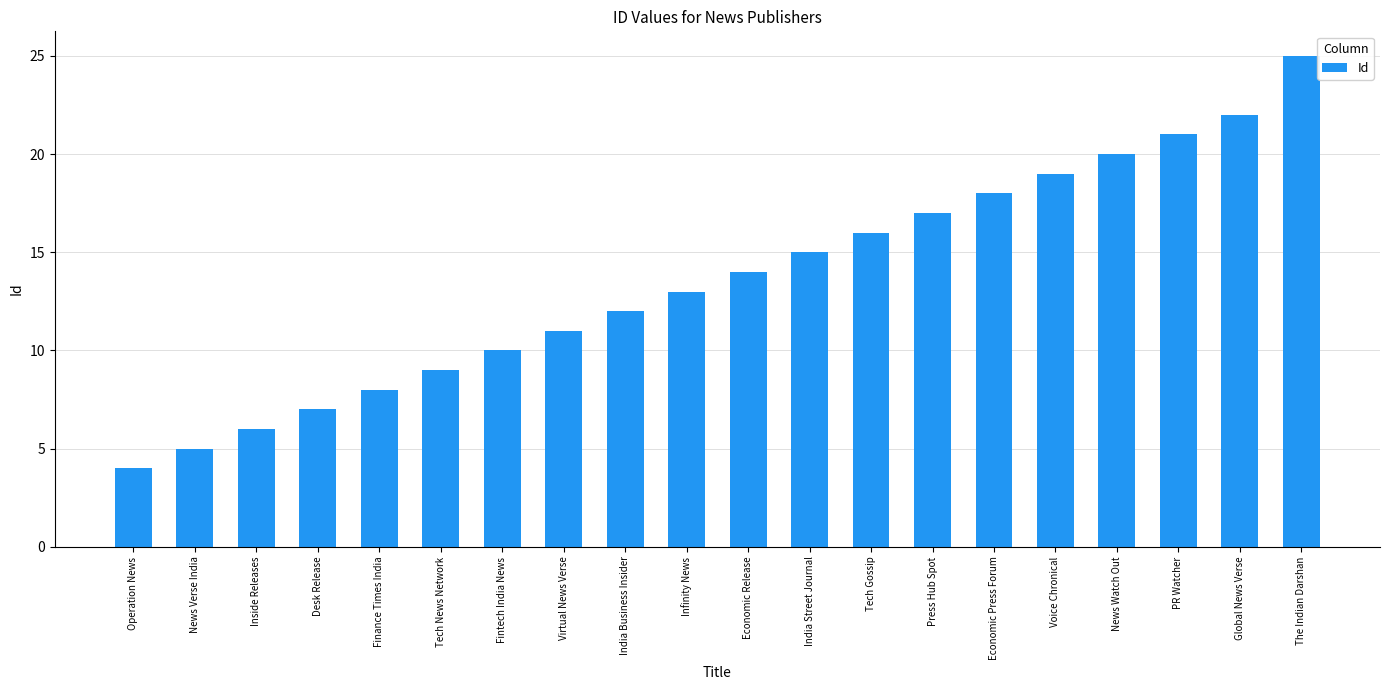

Where is the data nearest to the value 14?

Economic Release